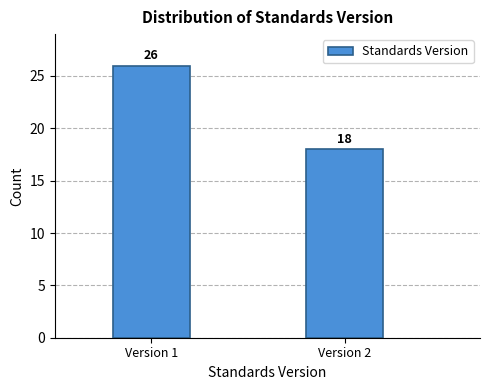

Reading left to right, list all the values displayed in this chart.

Version 1=26	Version 2=18